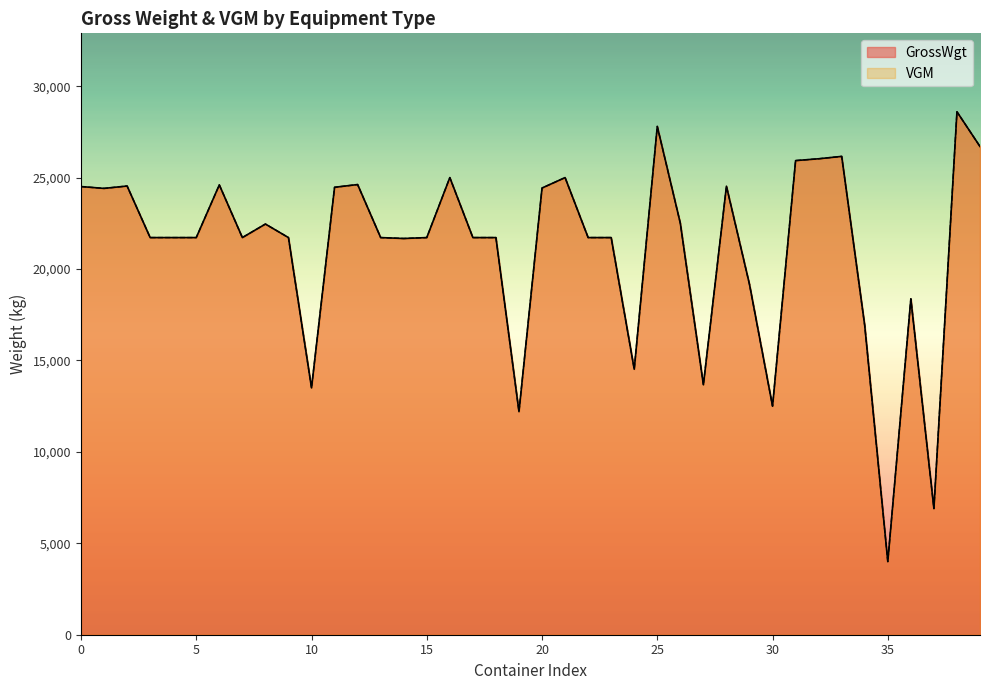

What is the value of the GrossWgt point at the 34th from the left?

26160